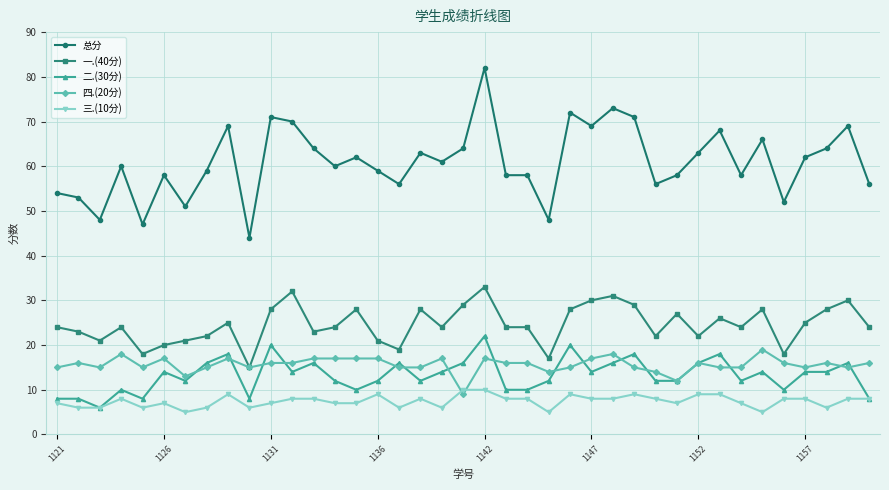

What are all the series names shown in the legend?

总分, 一.(40分), 二.(30分), 四.(20分), 三.(10分)